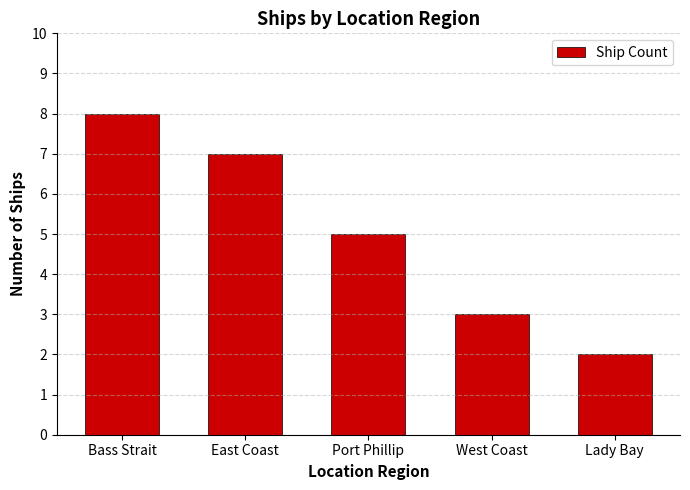

Which category has the highest value across all series?

Bass Strait